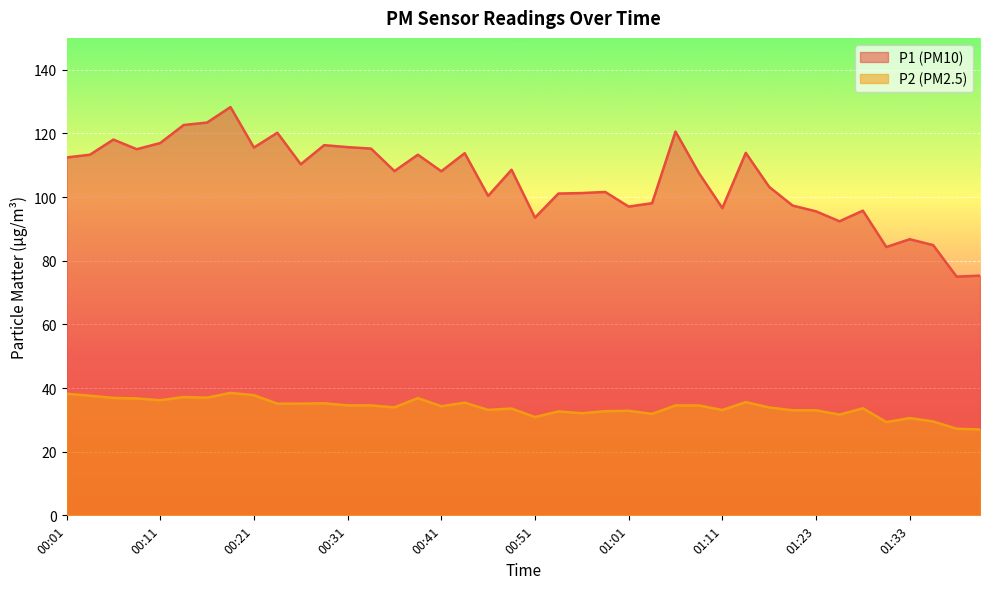

Which series has the largest total across all categories?

P1